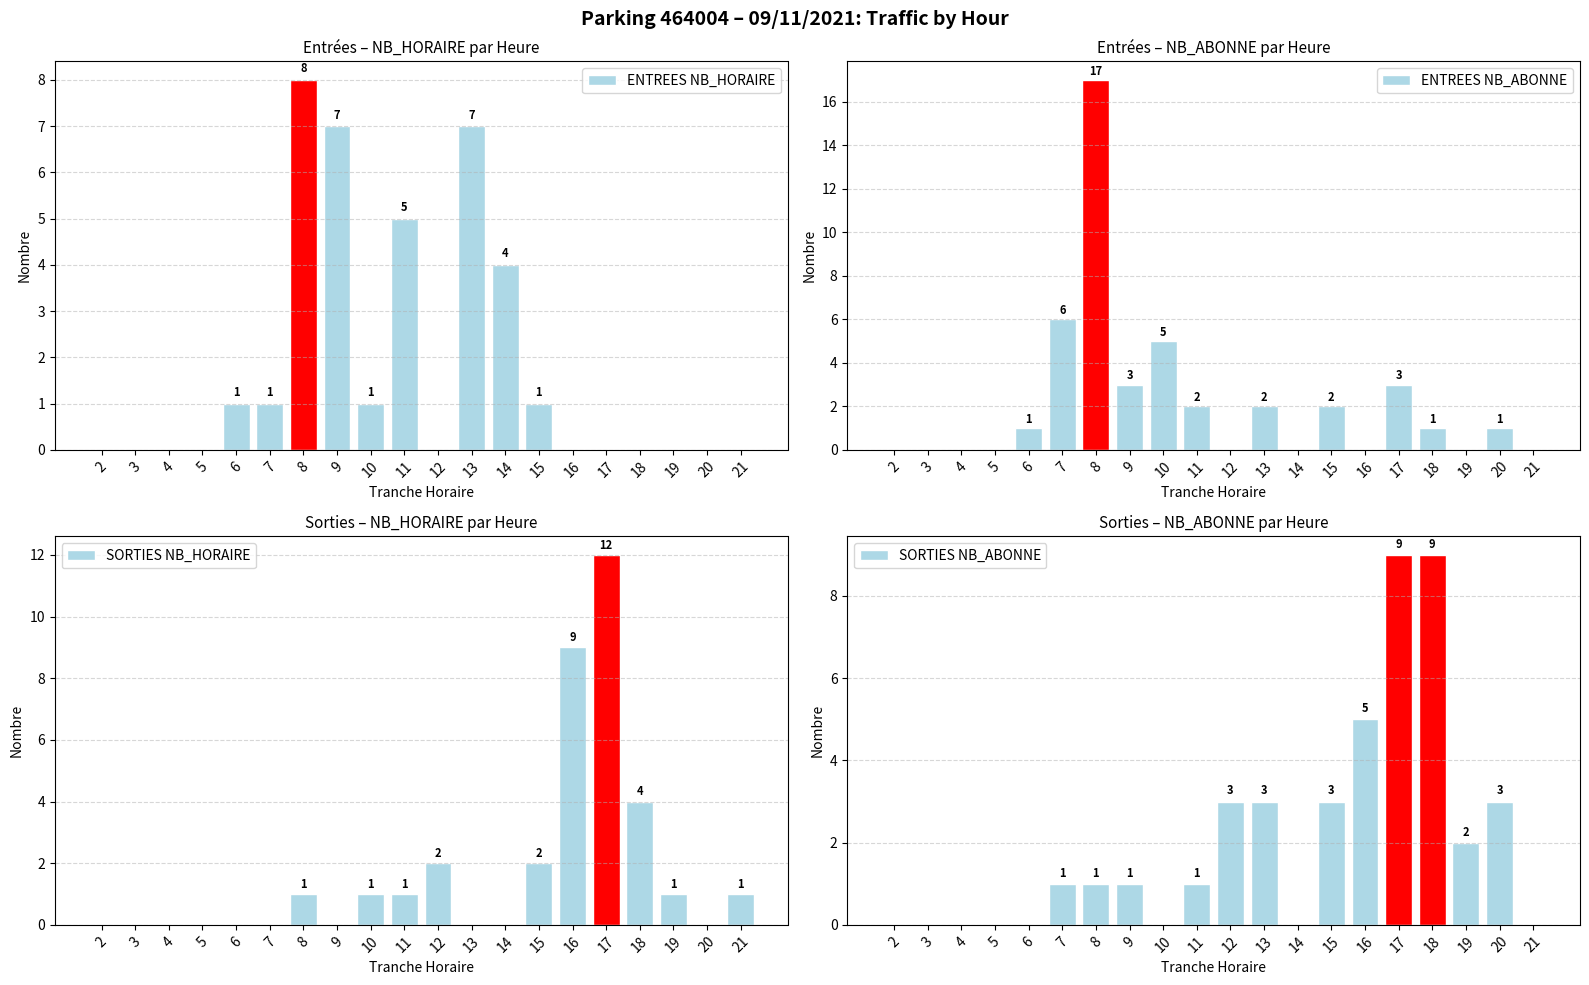

Is it true that ENTREES NB_ABONNE equals 8 at 16?

False